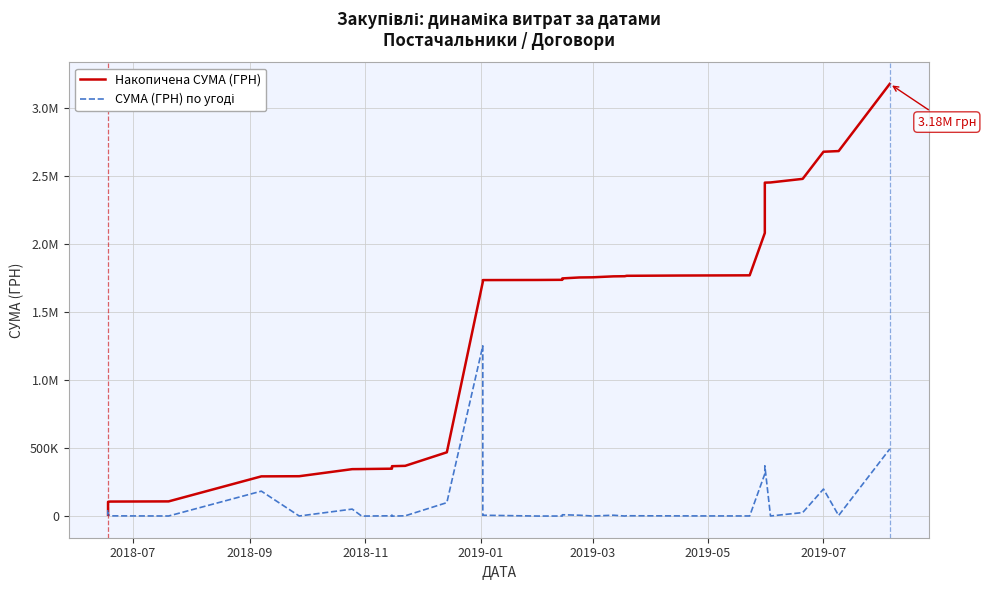

What is the smallest value displayed?

450.0